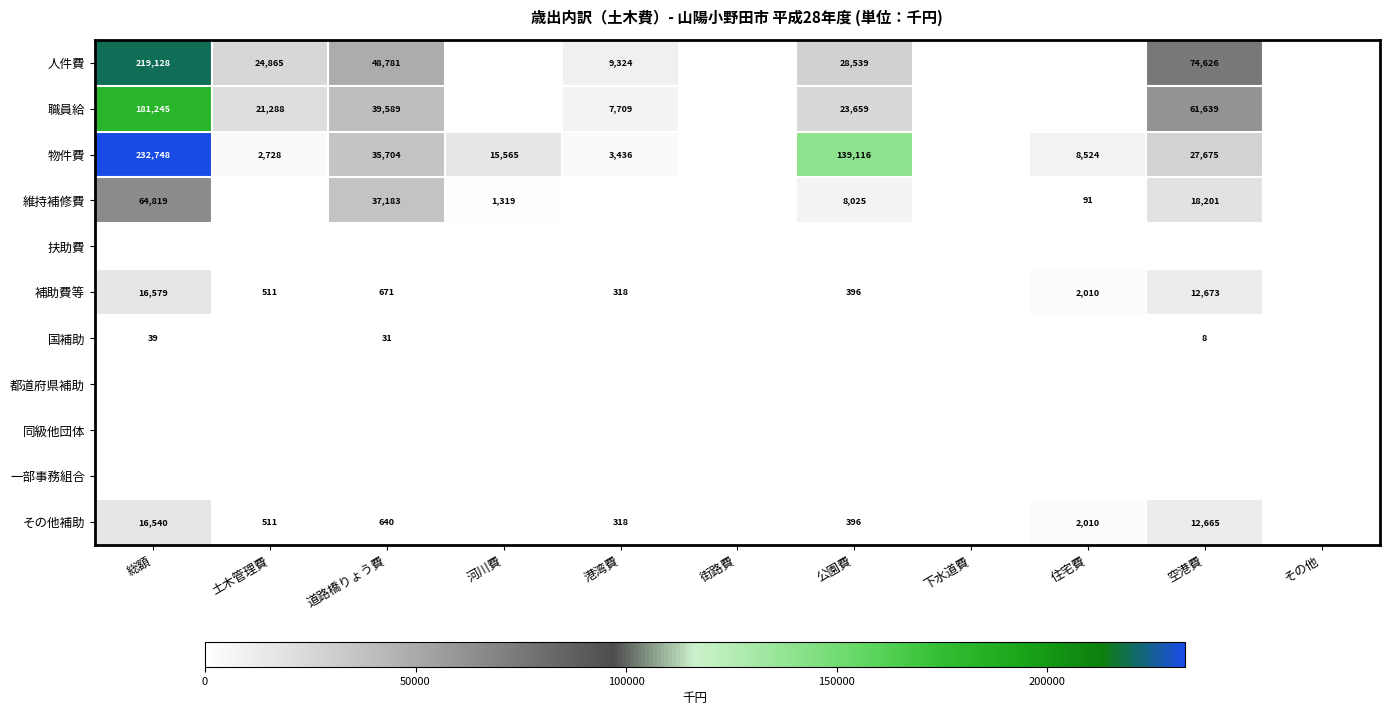

How many distinct data groups are displayed?

11